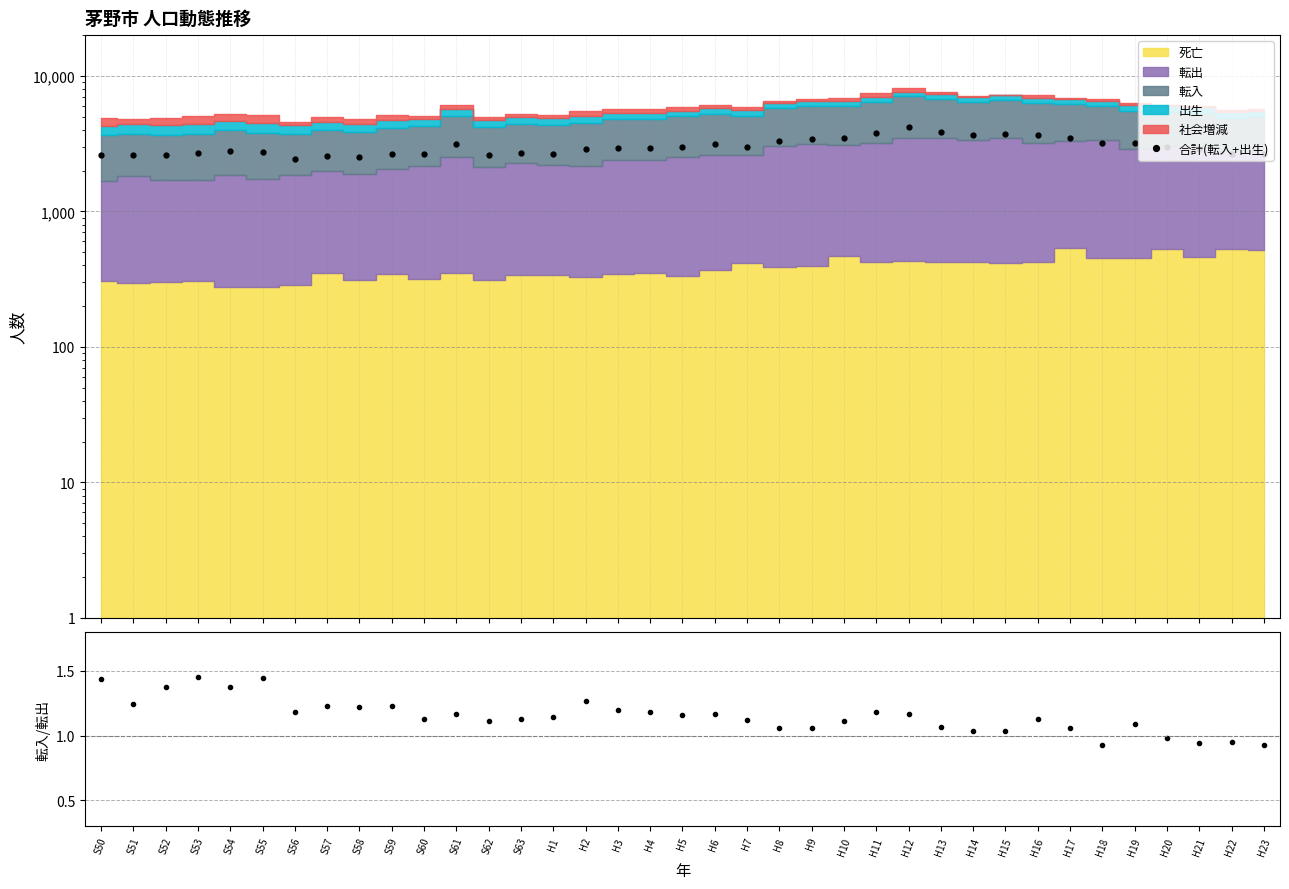

Count the number of categories in the chart.

37